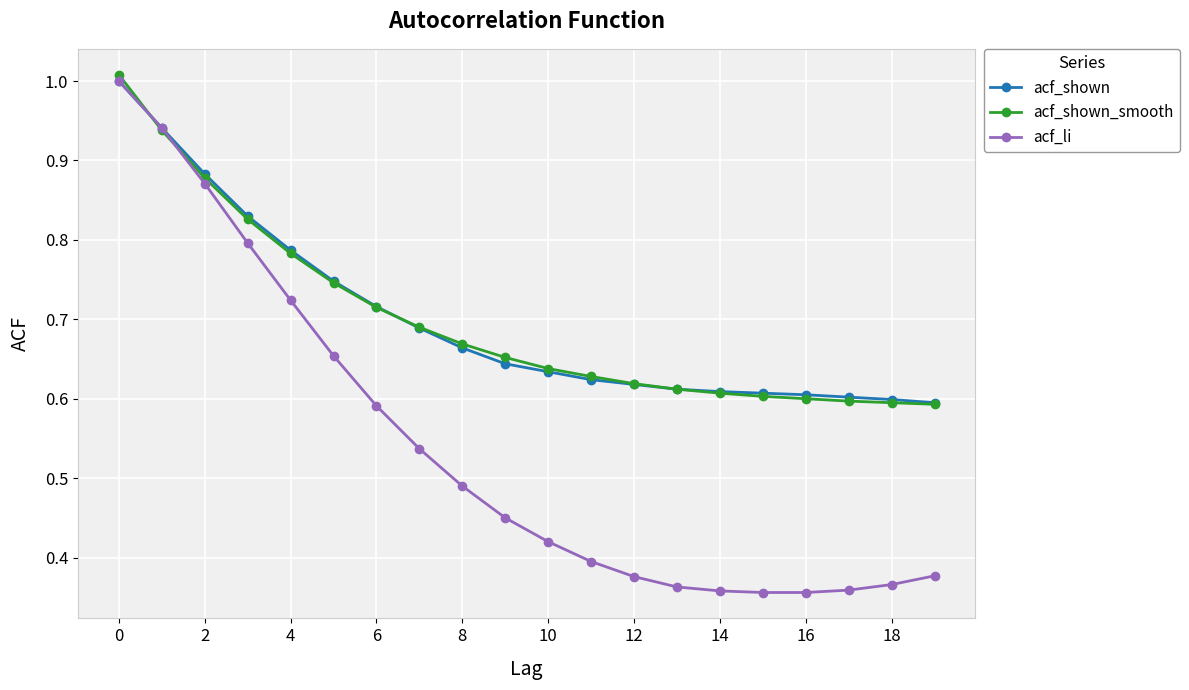

Which series has the widest spread of values?

acf_li